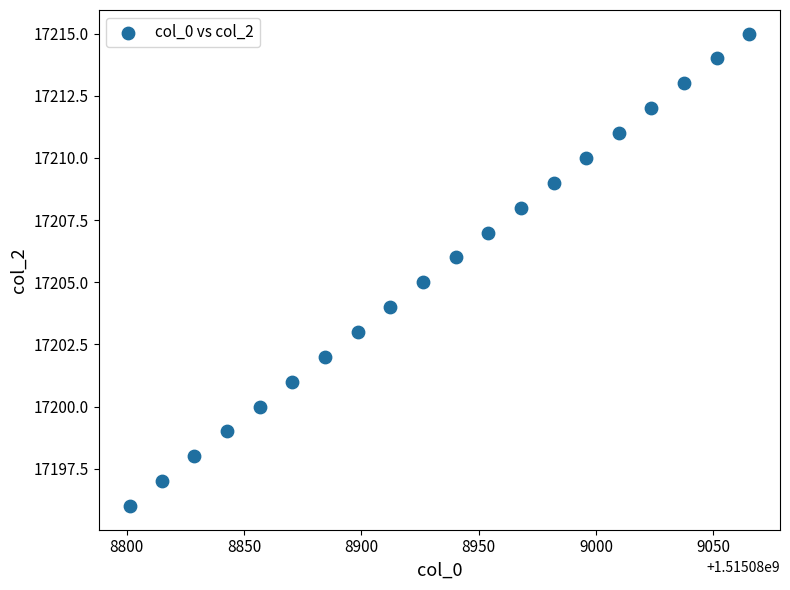

What is the range of Y values (max minus min)?

19